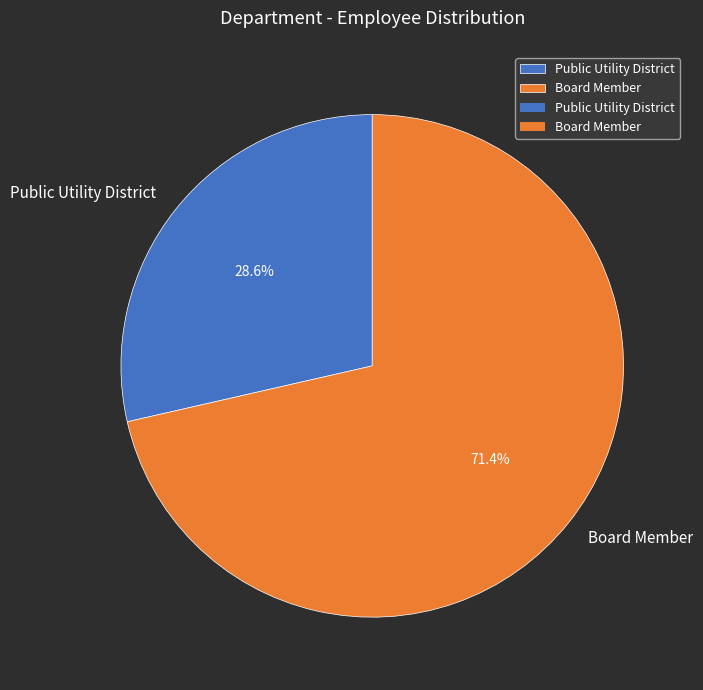

Rank the categories by value from lowest to highest.

Public Utility District, Board Member